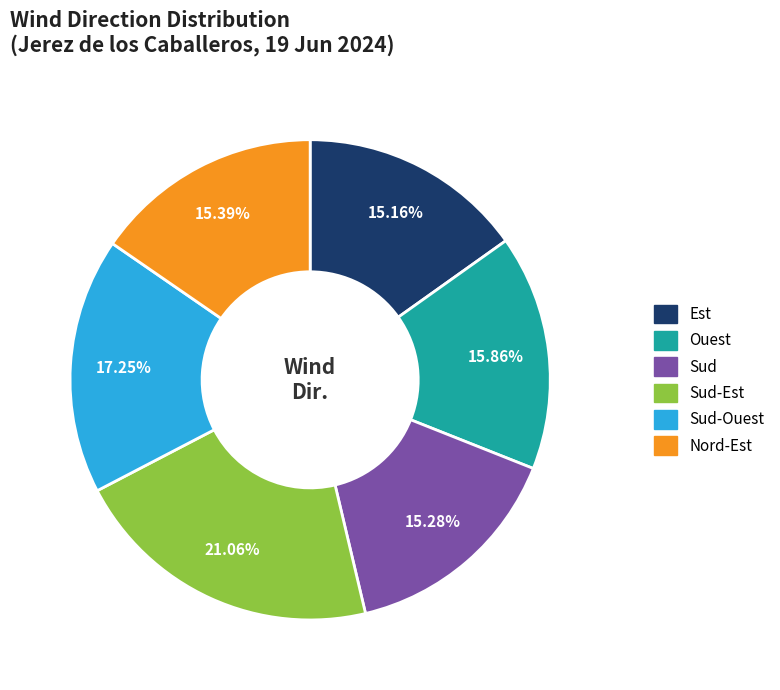

To the nearest percent, what is the combined percentage of Sud-Ouest and Sud?

33%